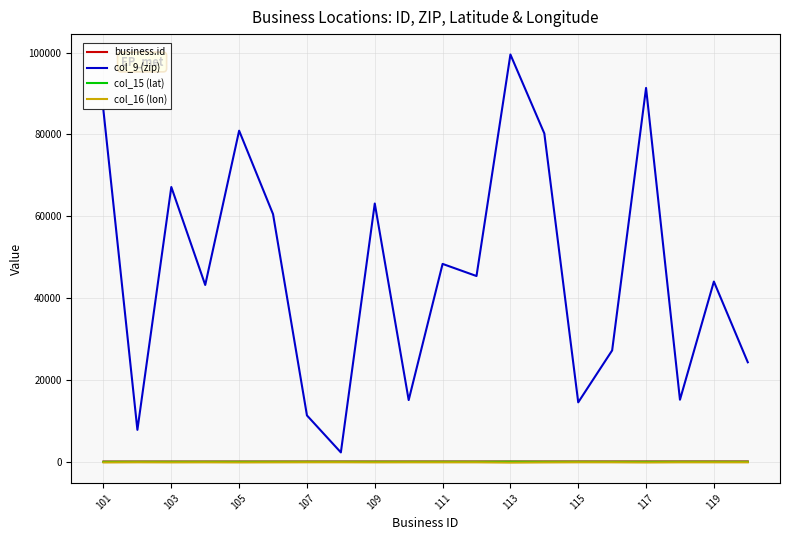

What value does the business.id series have at 13?

114.0